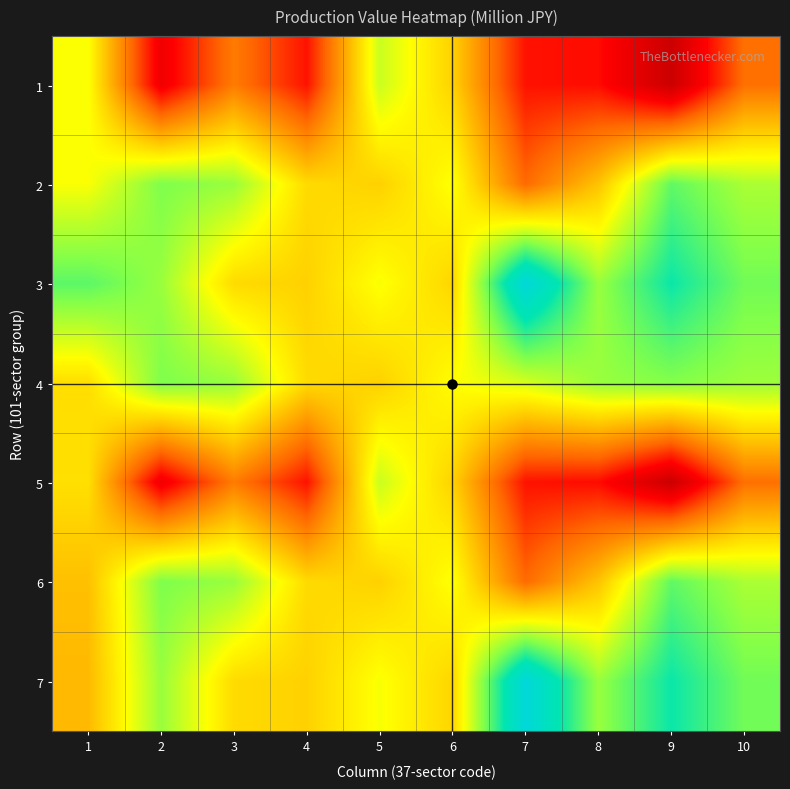

Between 4 and 10, which is larger?

10